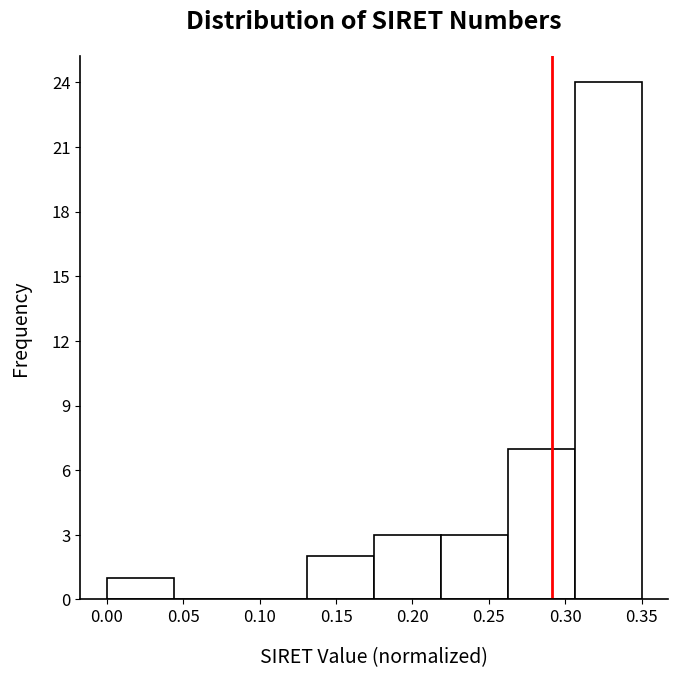

How tall is the bar that spans 0.305 to 0.350 on the x-axis? Neither the bar edges nor the heights are printed on the chart, so give them approximately, as read against the axes.

24